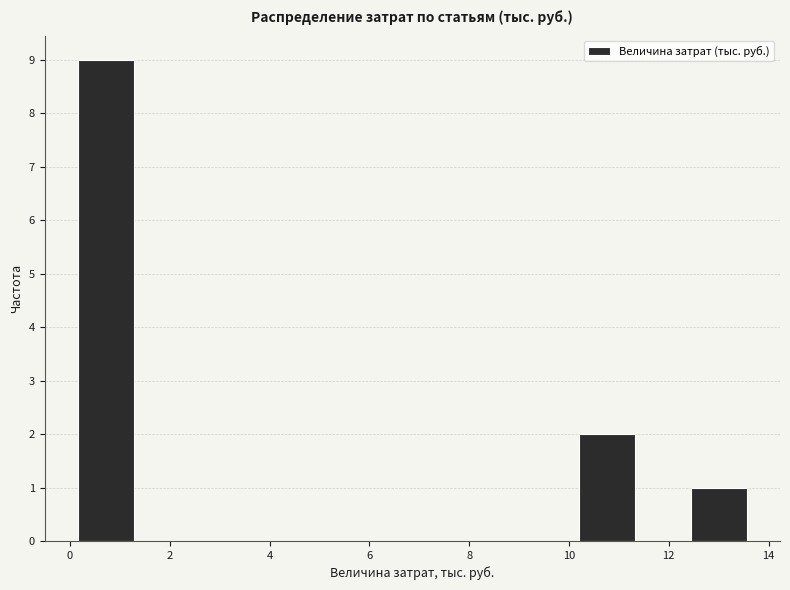

Which range on the x-axis has the tallest bar?

0.2 to 1.2